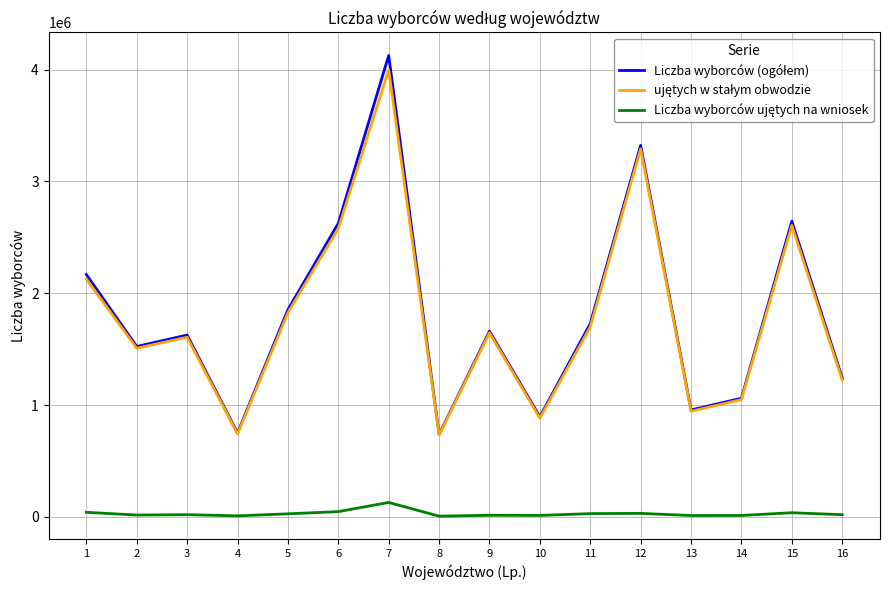

At which category is the sum across all series the highest?

7